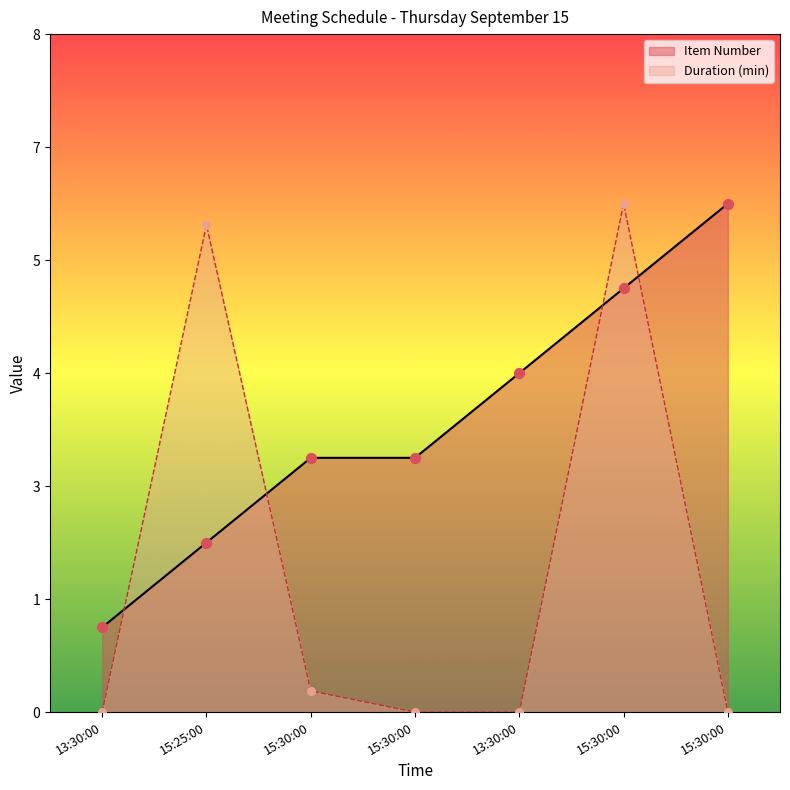

Which series contains the highest Y value?

Item Number